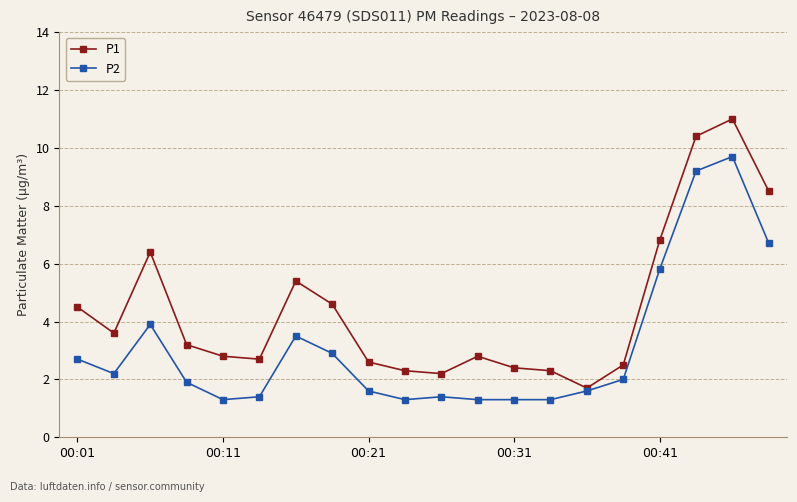

What is the maximum value shown in the chart?

11.0